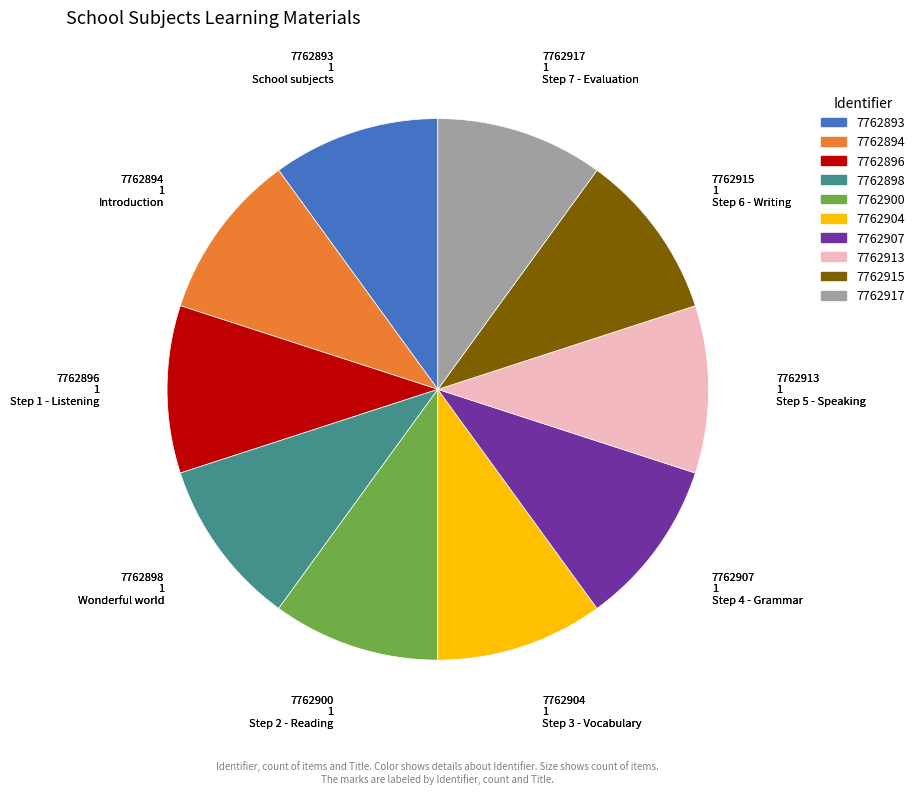

Does any single category account for the majority?

No